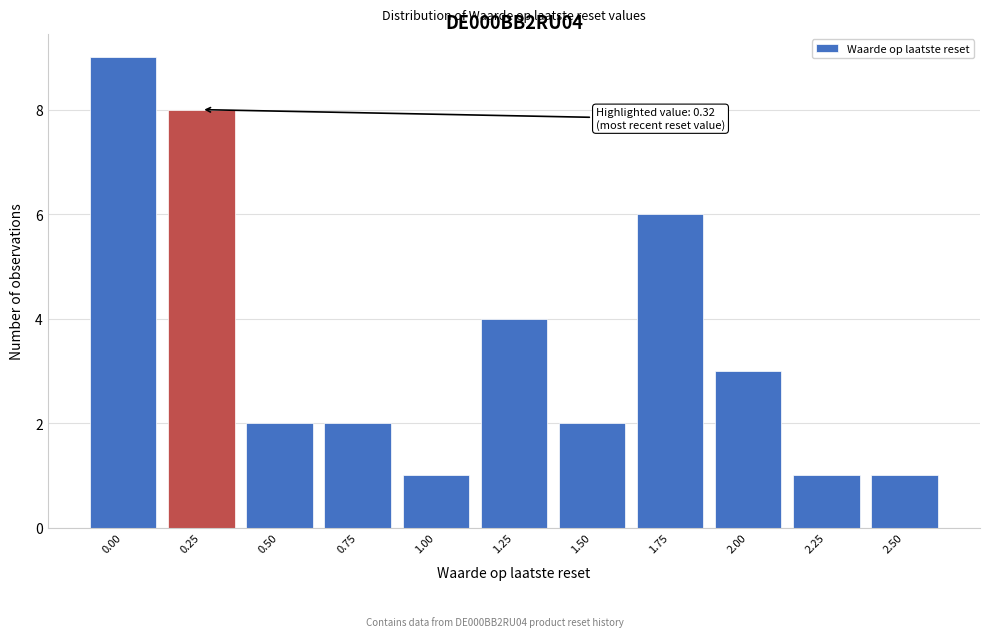

Reading right to left, transcribe all the data shown in this chart.

1	1	3	6	2	4	1	2	2	8	9